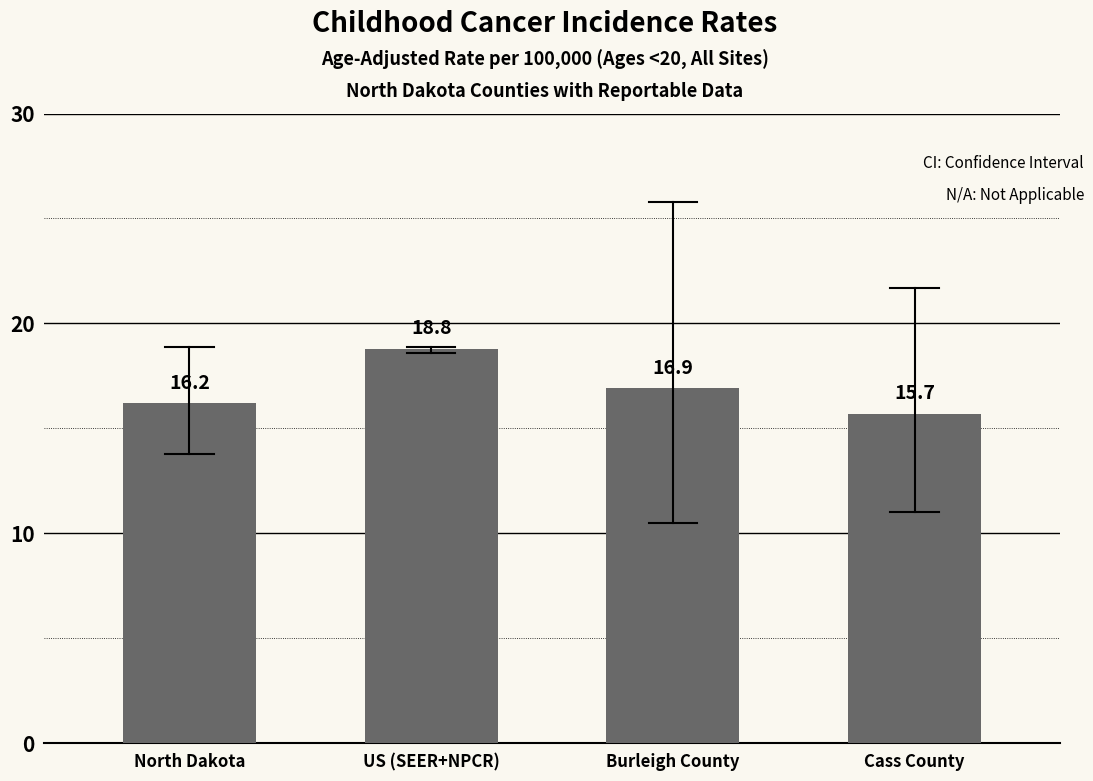

Read the value at Burleigh County.

16.9